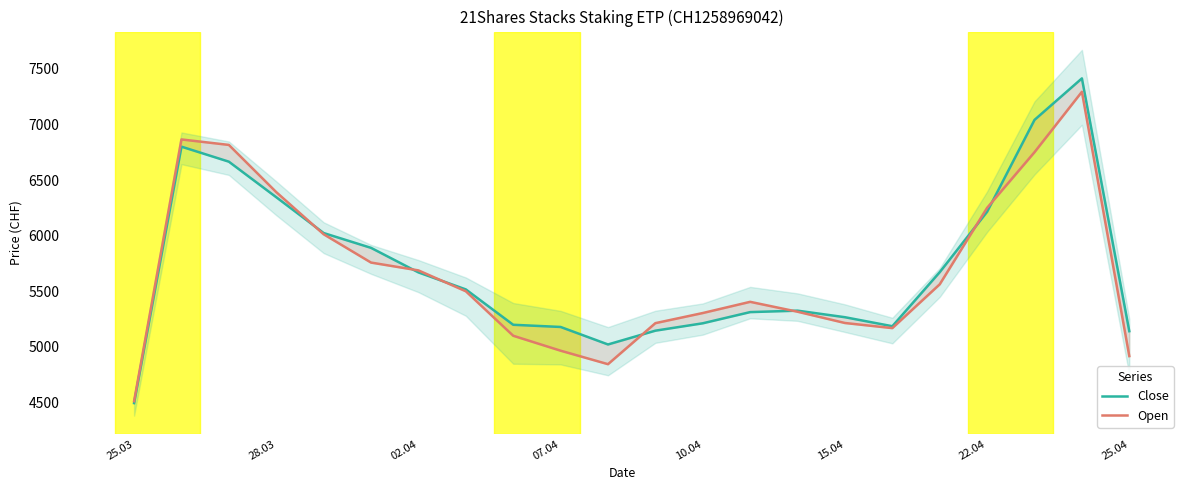

True or false: Open has more than 2 interior local peaks.

True